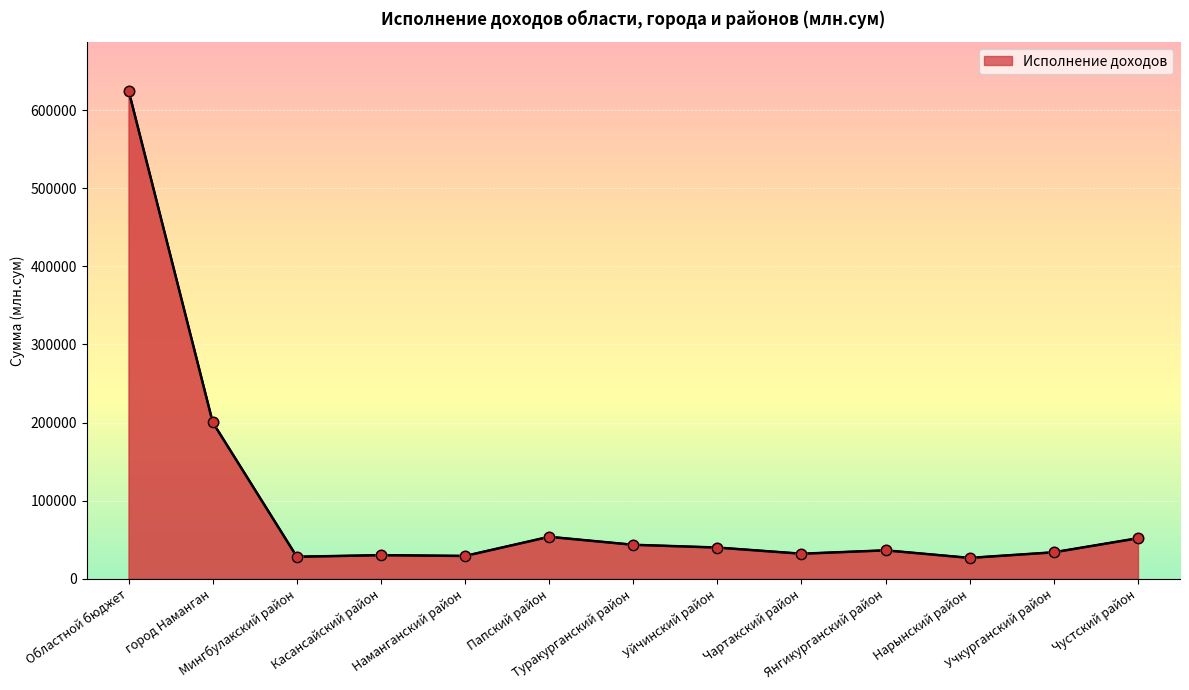

Which has a higher value, Янгикурганский район or Мингбулакский район?

Янгикурганский район